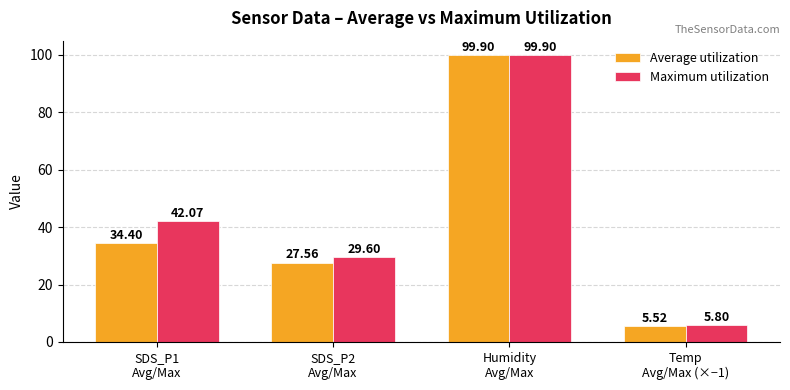

Which series has the largest total across all categories?

Maximum utilization